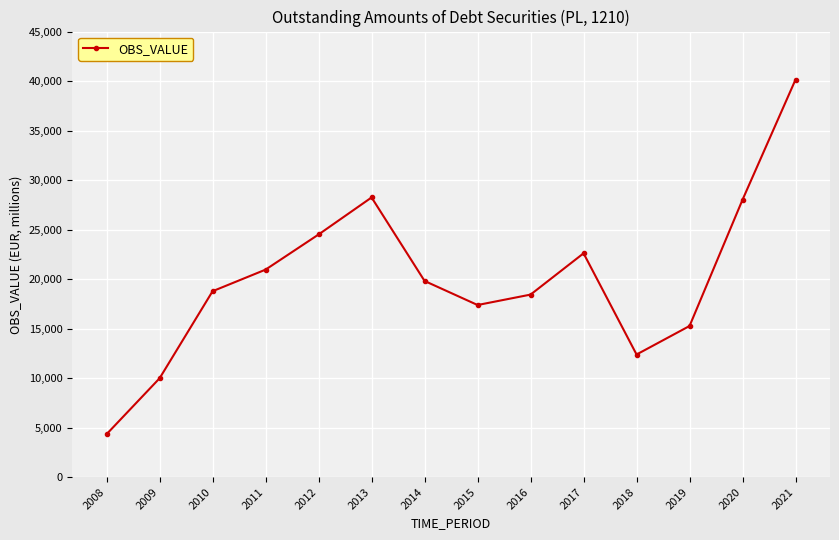

Where does the data first go above 19812?

2011